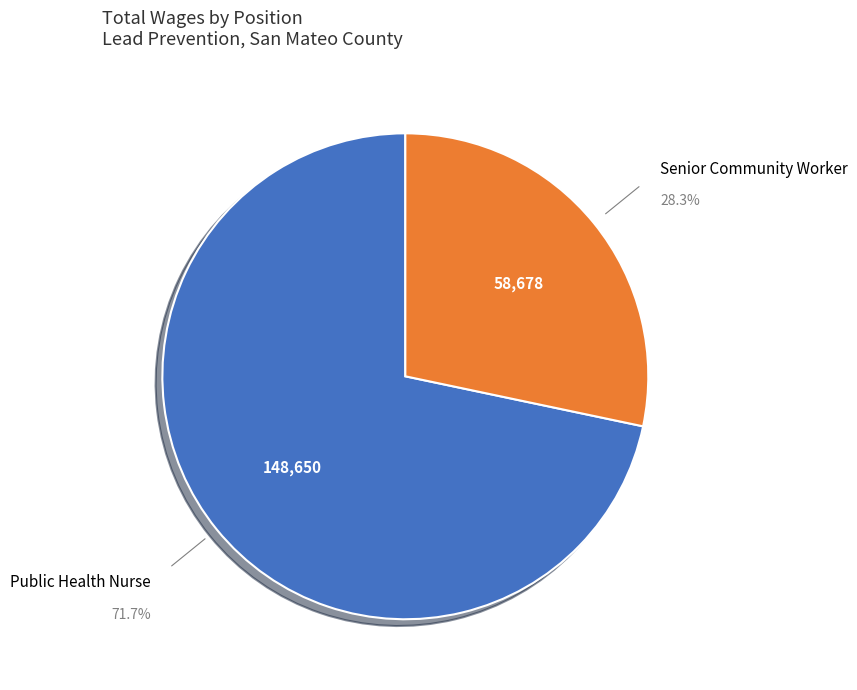

Is there a majority slice in this chart?

Yes